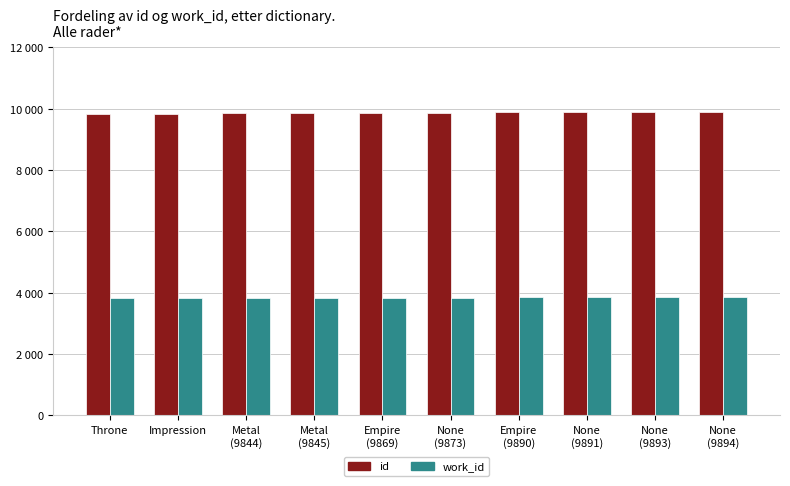

True or false: work_id has a value of 1779 at None
(9893).

False